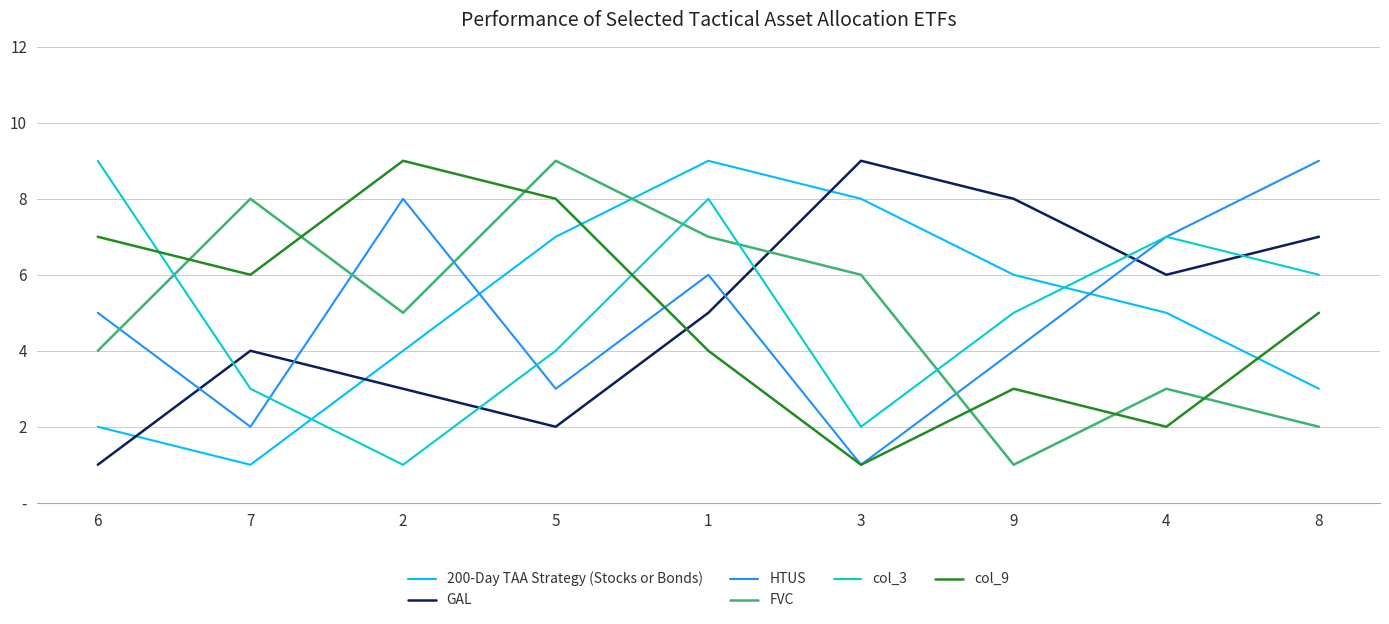

True or false: GAL has a value of 12 at 9.

False